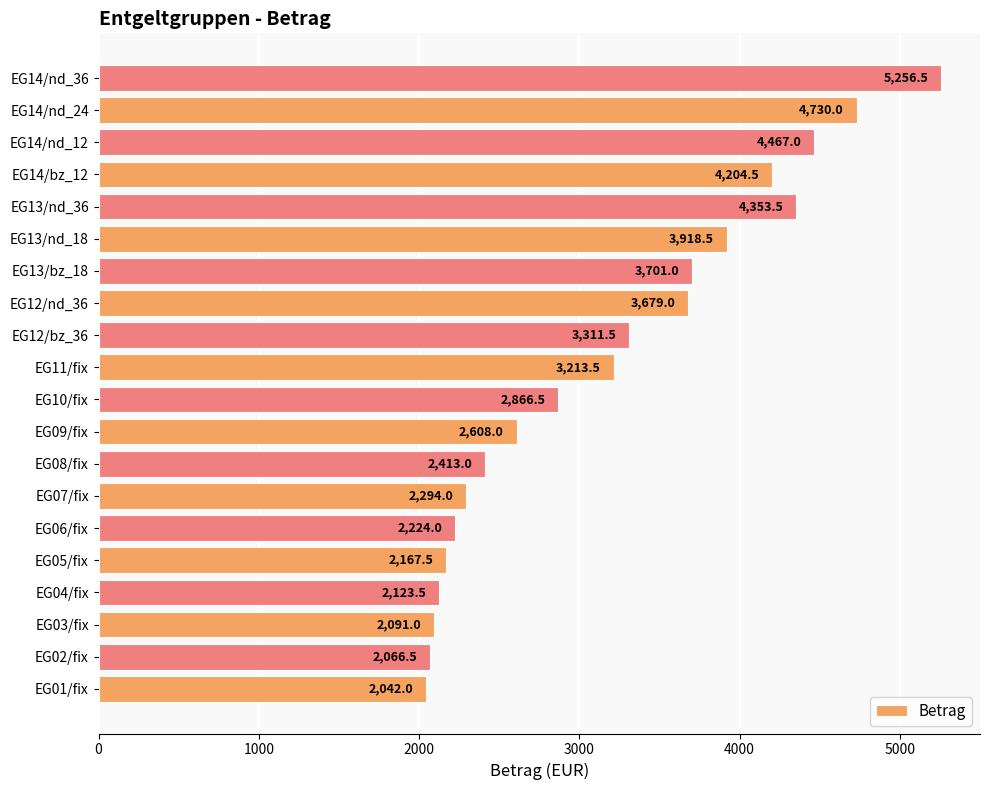

How many values are below 3213?

10